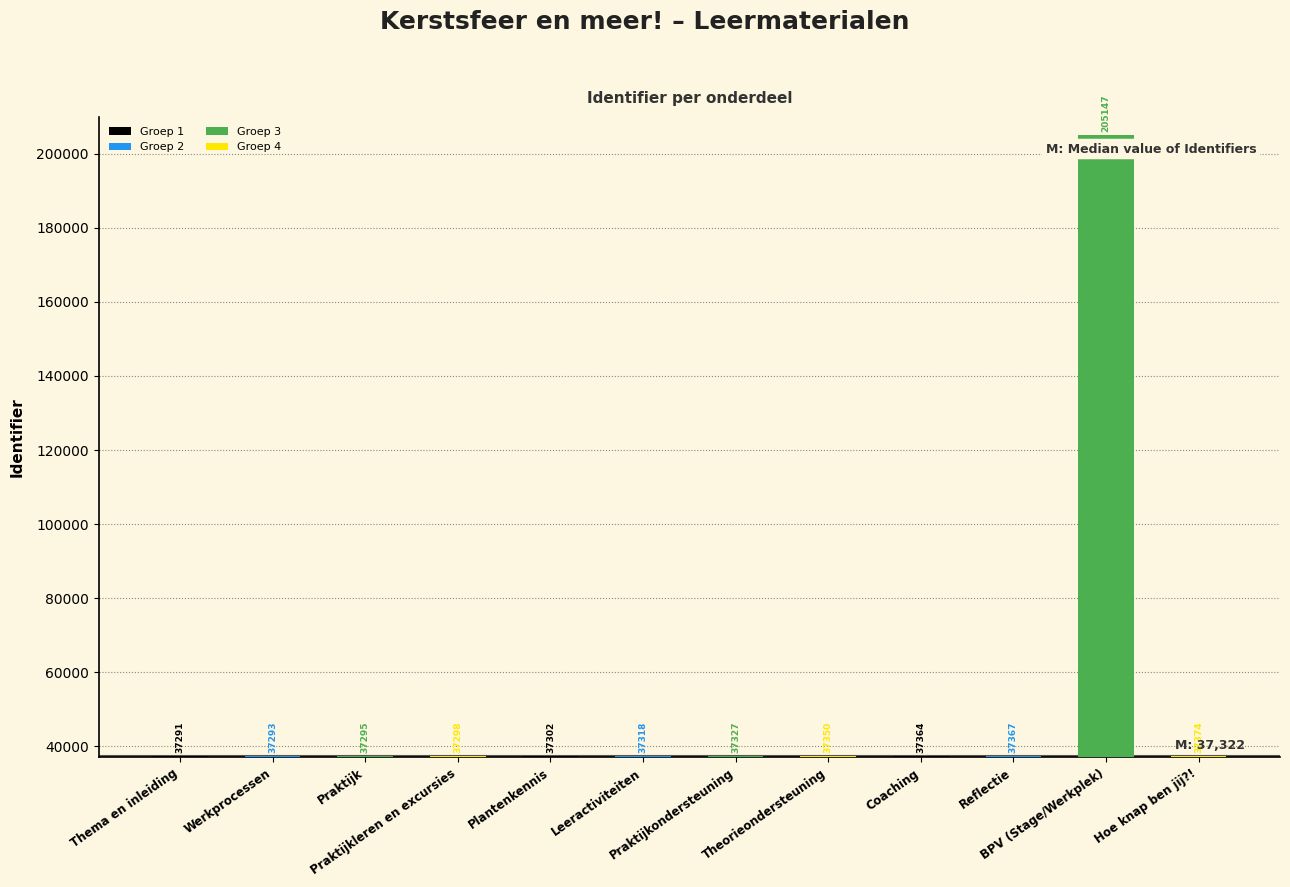

At which label is the value closest to 121219?

Hoe knap ben jij?!